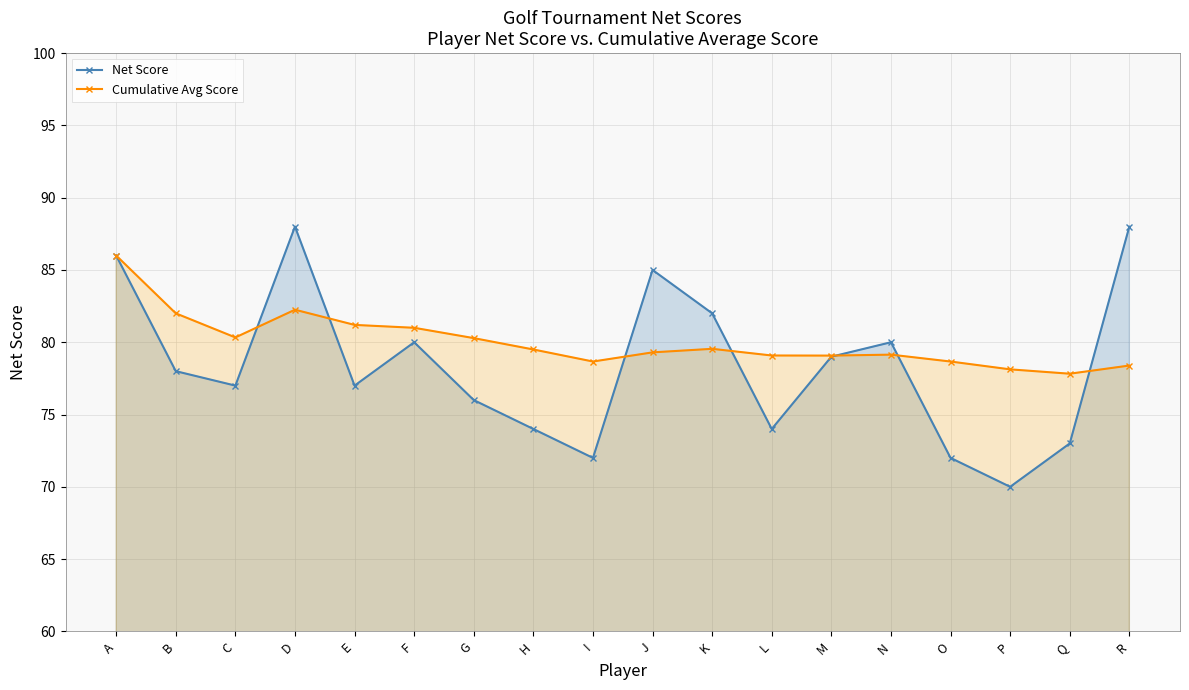

At which category is the sum across all series the highest?

A